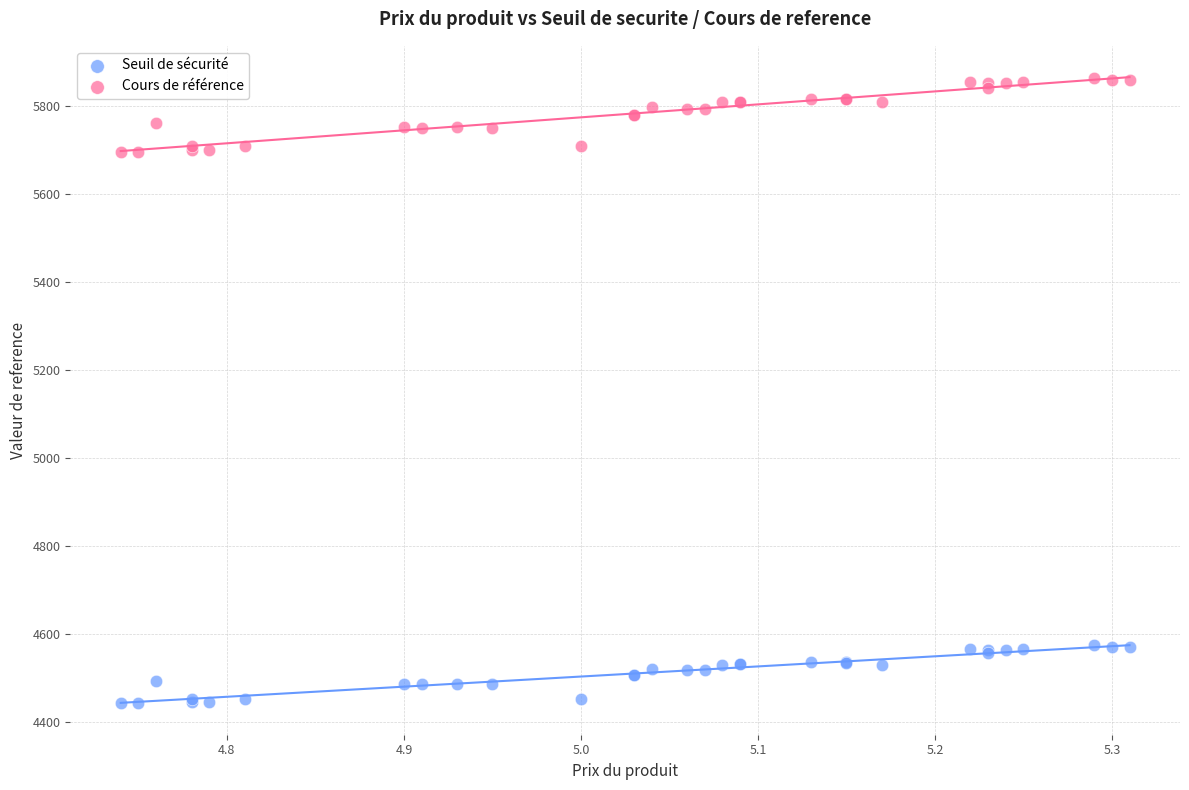

Which series has the widest spread of Y values?

Cours de référence